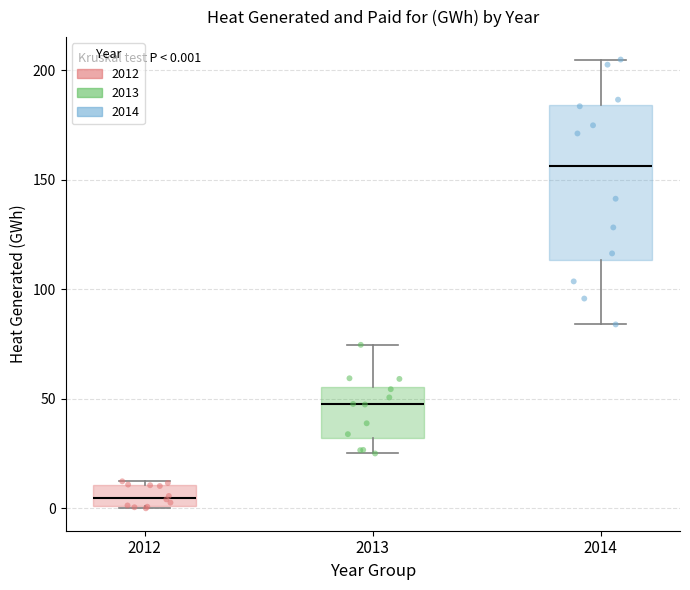

Comparing the boxes themselves (not the whiskers), which one is the tallest?

2014